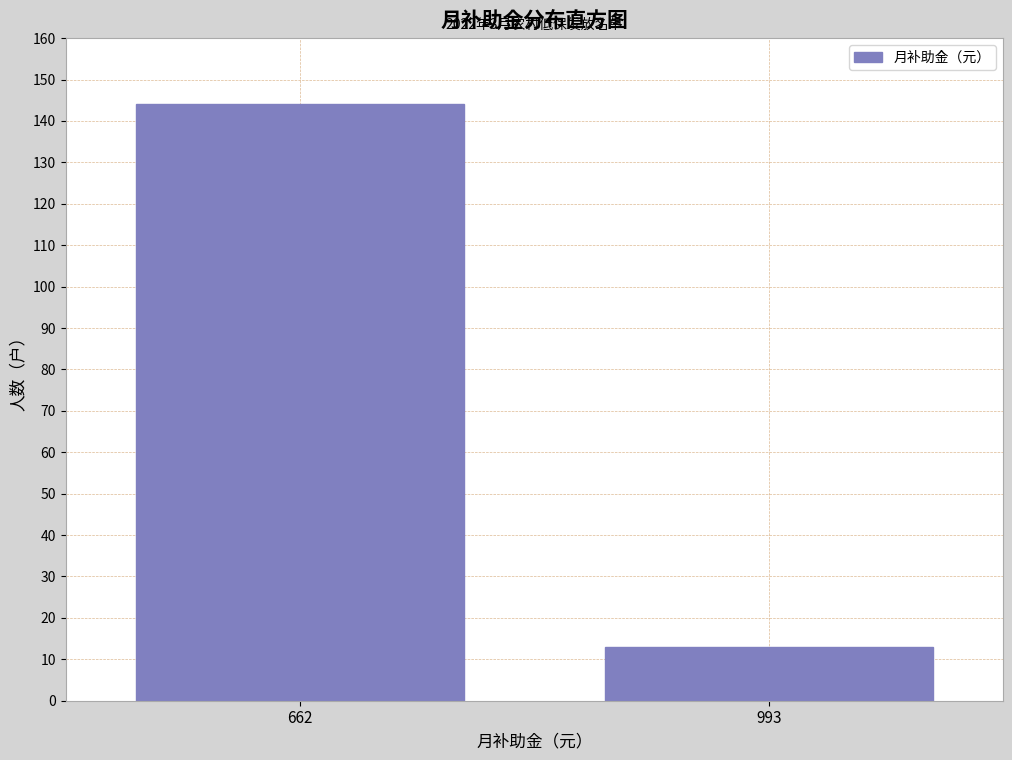

Reading left to right, extract all data points from this chart.

144	13